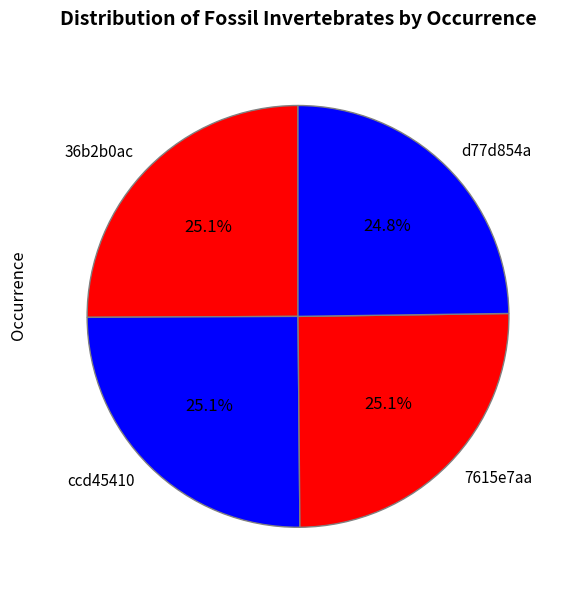

What is the total percentage of ccd45410 and 36b2b0ac?

50.1%